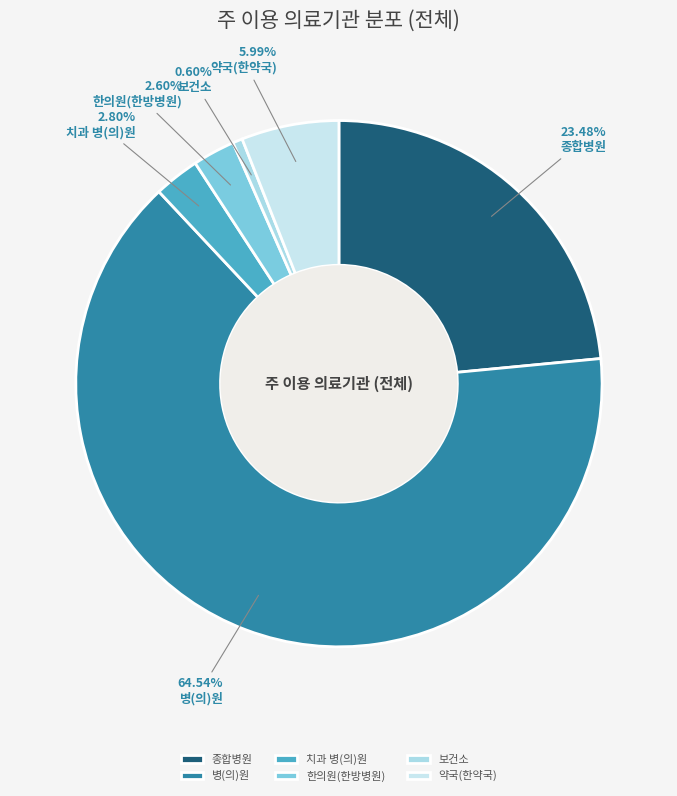

What percentage is the 약국(한약국) slice, to the nearest percent?

6%